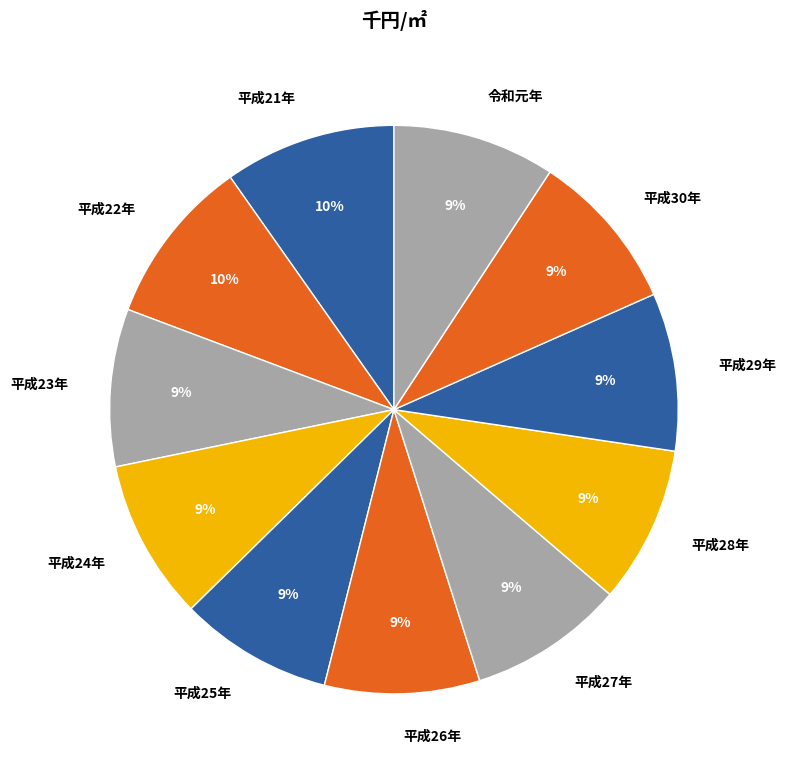

To the nearest percent, what is the average slice percentage?

9%